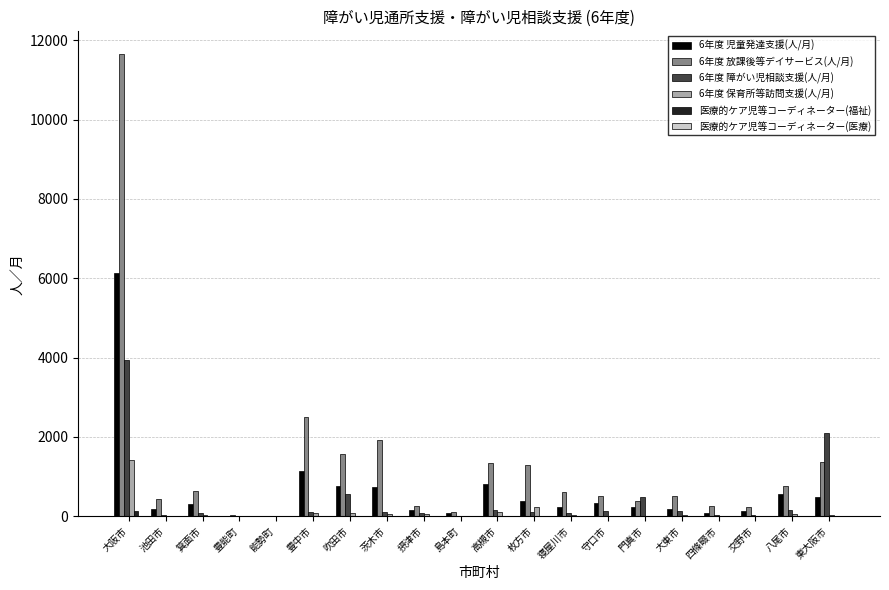

What is the maximum value shown in the chart?

11646